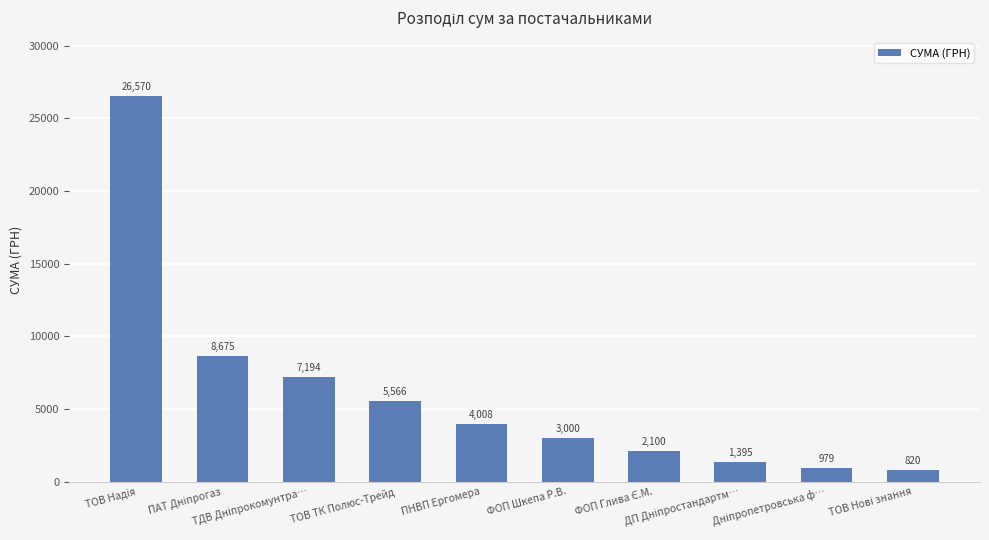

Are the bars horizontal?

No